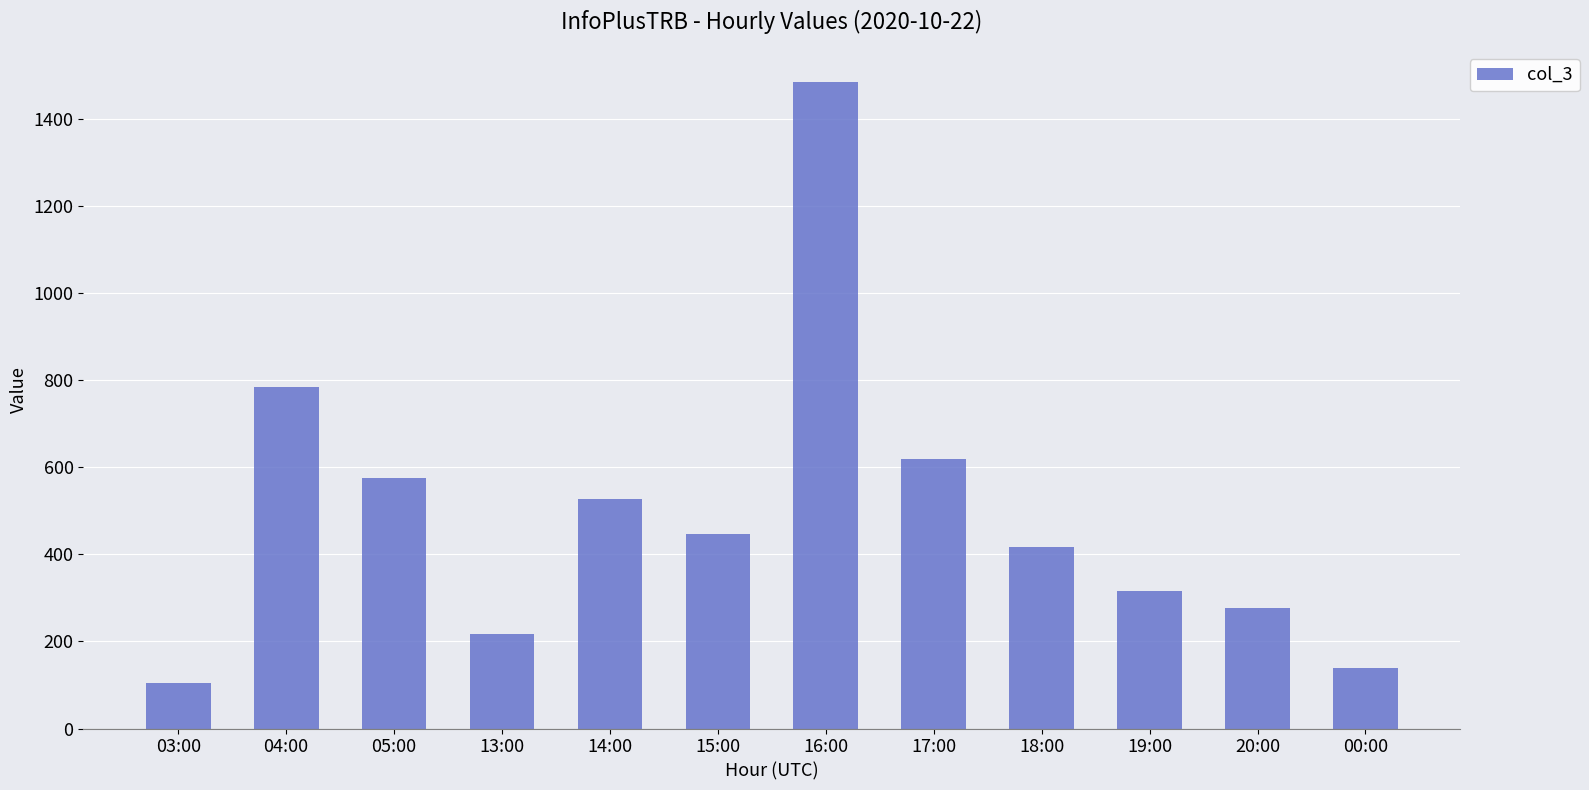

How many data points are less than 446?

6